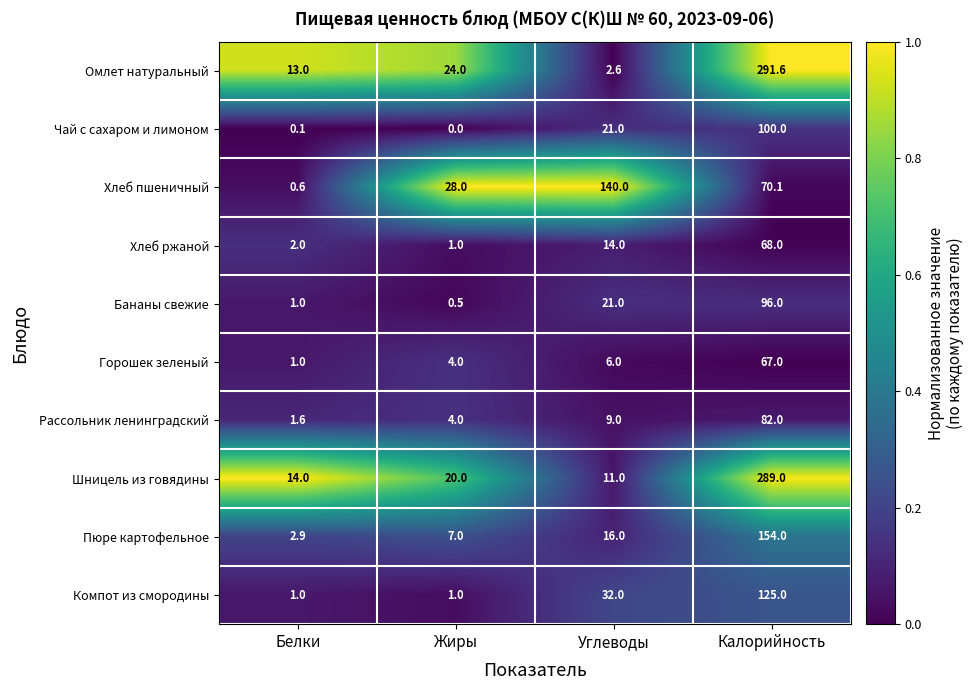

What is the difference between the highest and lowest values at Белки?

13.9